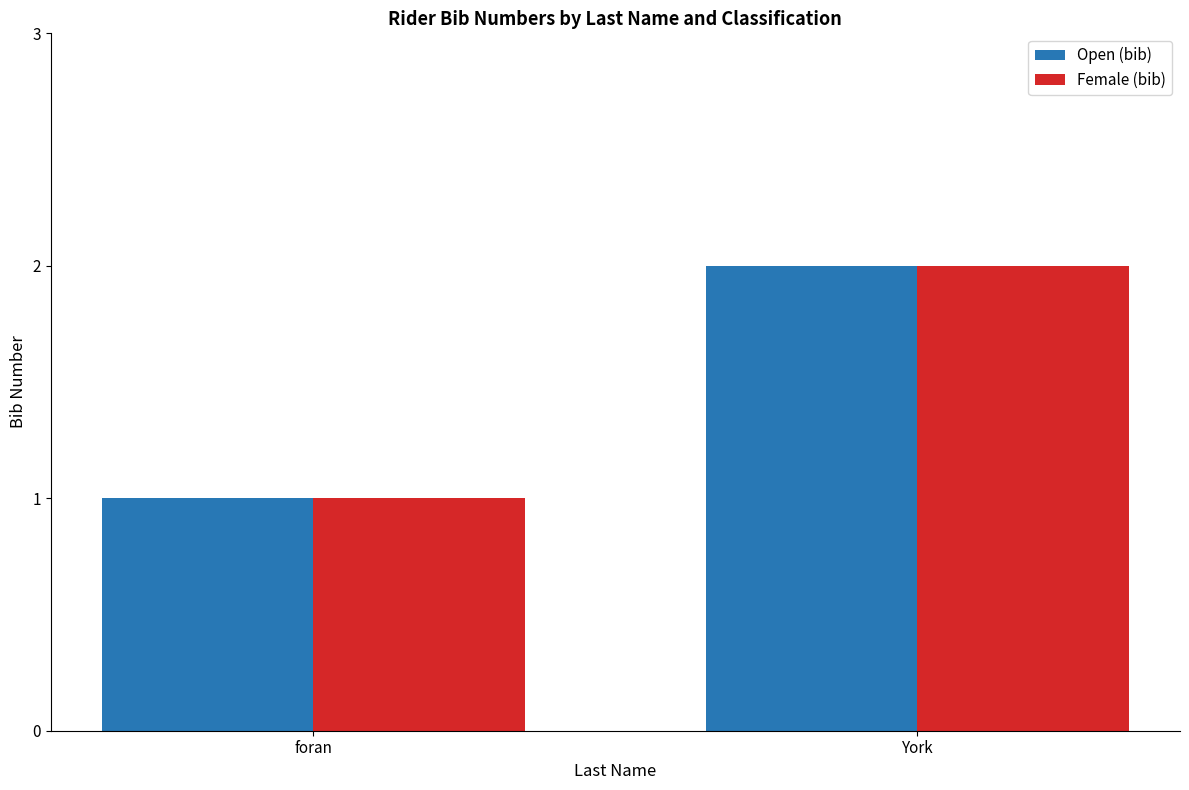

What position from the left is York?

2